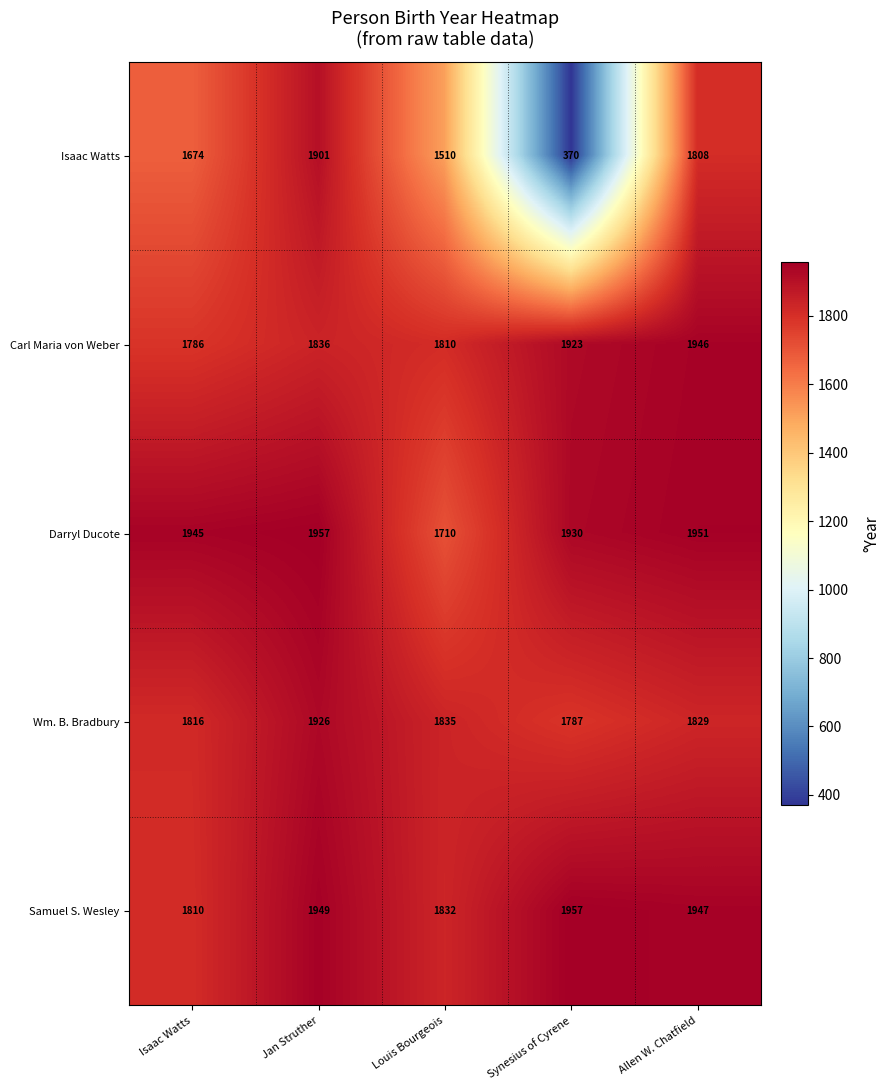

Which series has the largest total across all categories?

Samuel S. Wesley